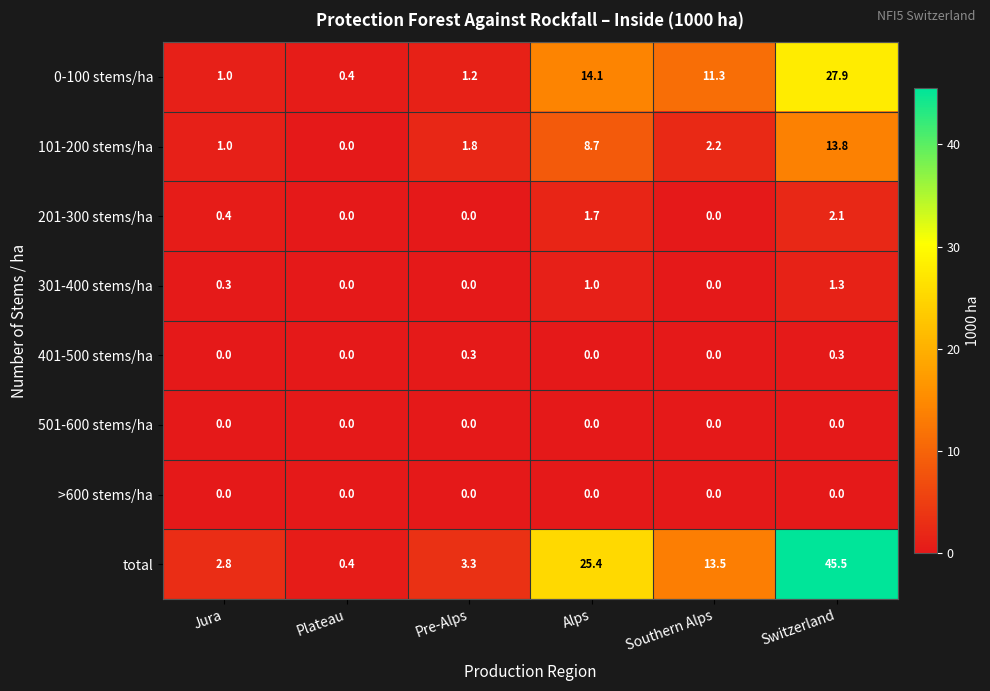

Count the number of categories in the chart.

6